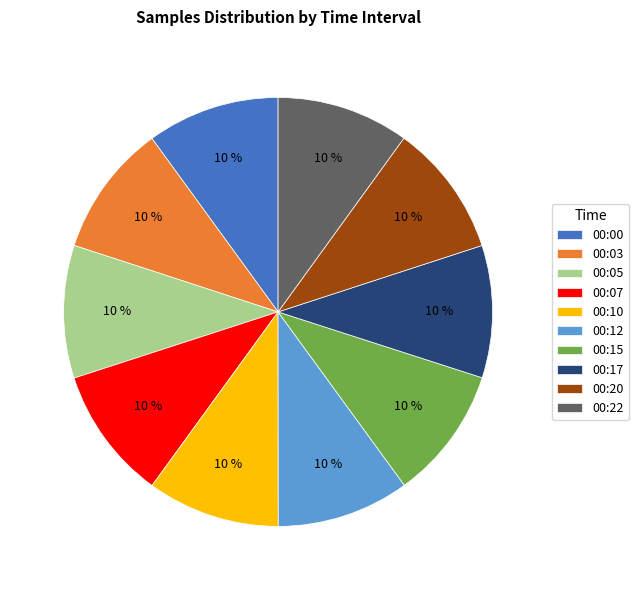

Is there a majority slice in this chart?

No